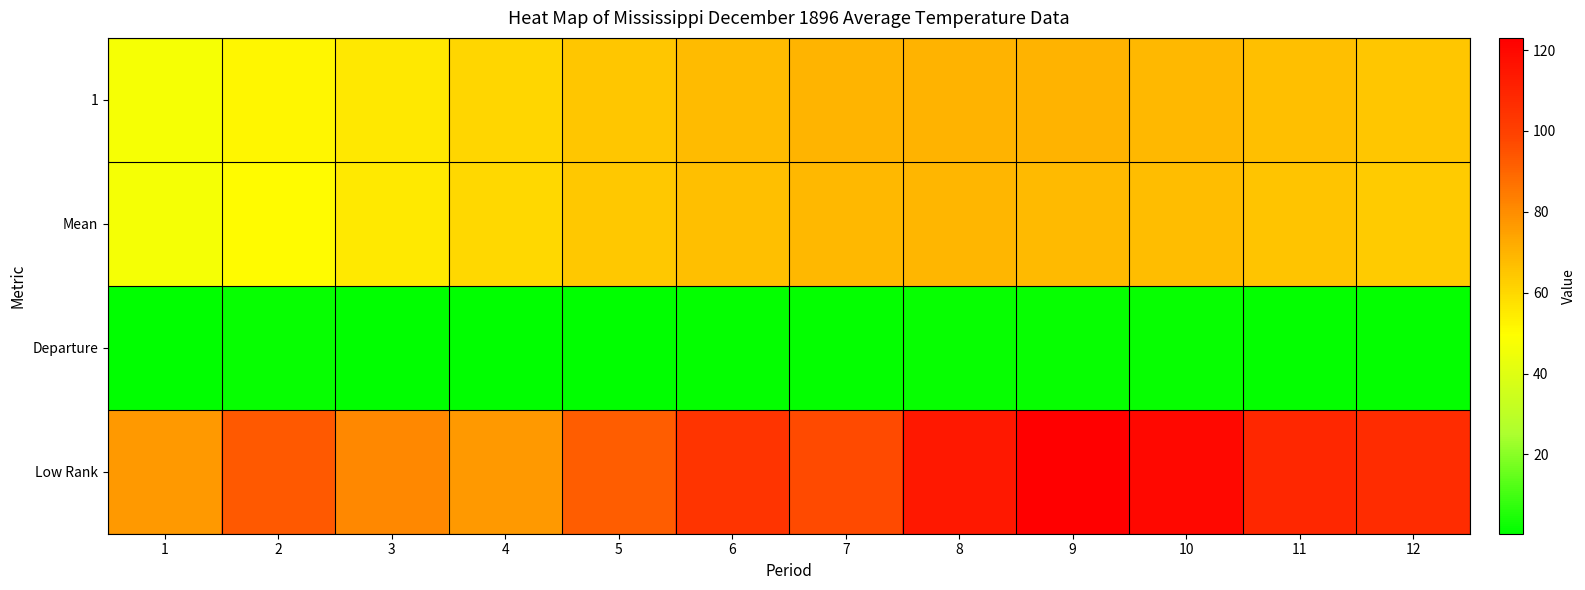

Which series has the largest range (max minus min)?

Low Rank